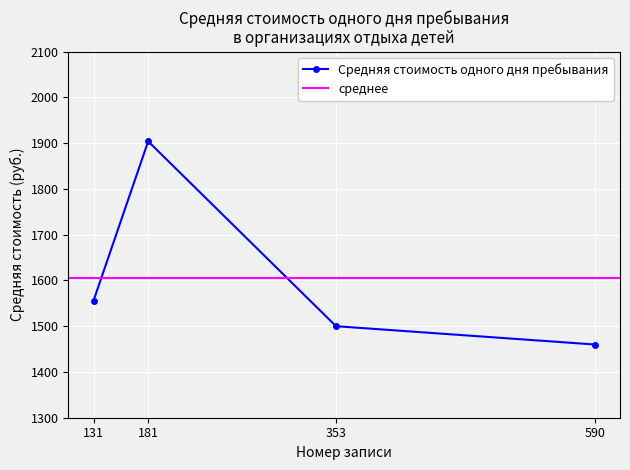

Reading left to right, transcribe all the data shown in this chart.

131=1556	181=1904	353=1500	590=1460